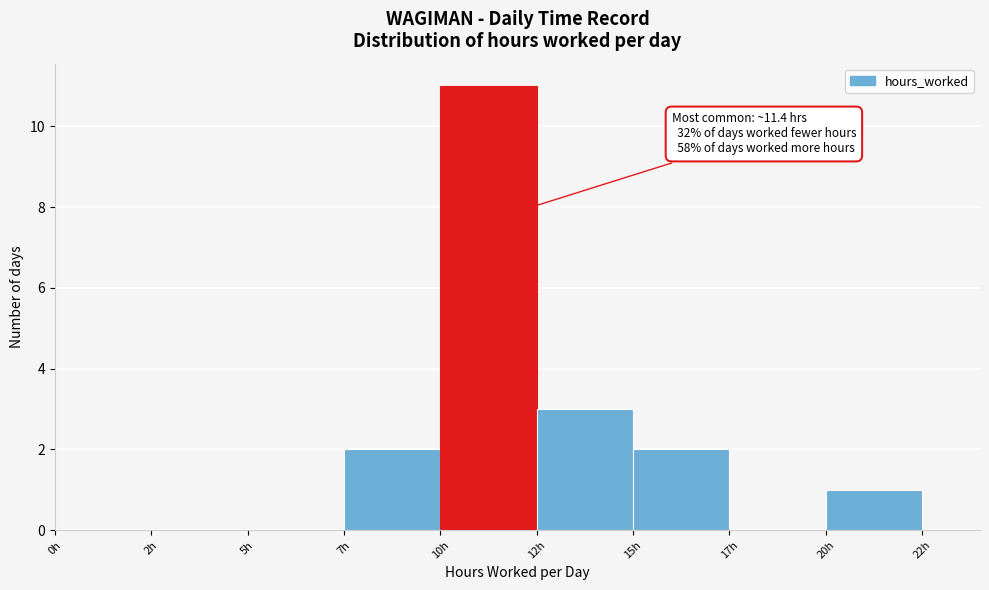

Reading left to right, transcribe all the data shown in this chart.

0h=0	2h=0	5h=0	7h=2	10h=11	12h=3	15h=2	17h=0	20h=1